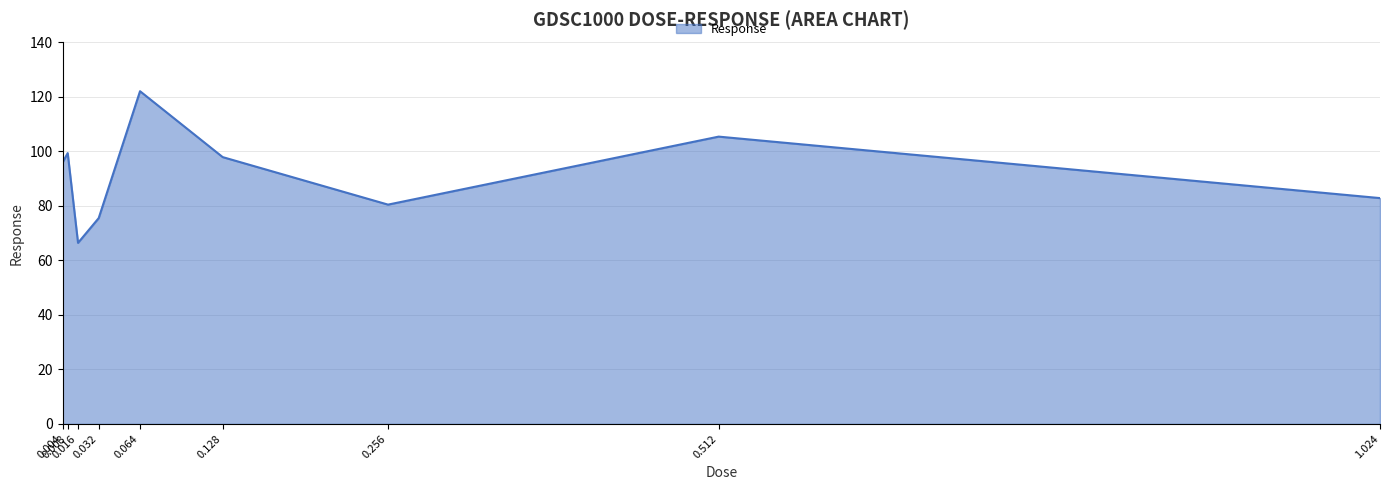

The chart shows a value of 125.8 at 0.004. True or false?

False